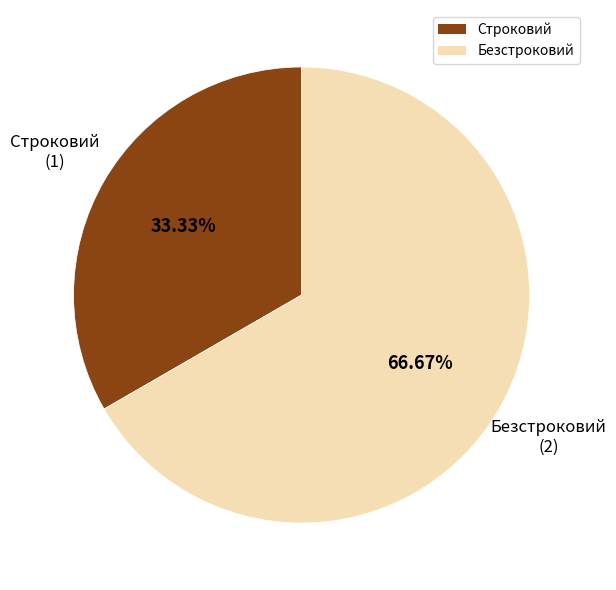

How much of the chart is everything except Безстроковий?

33.3%